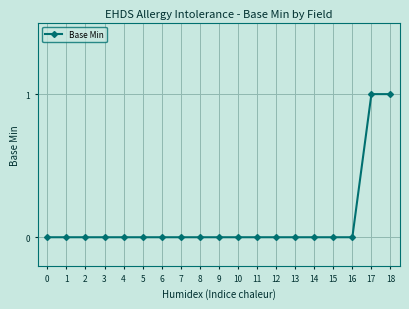

What is the change in value from 14 to 17?

+1